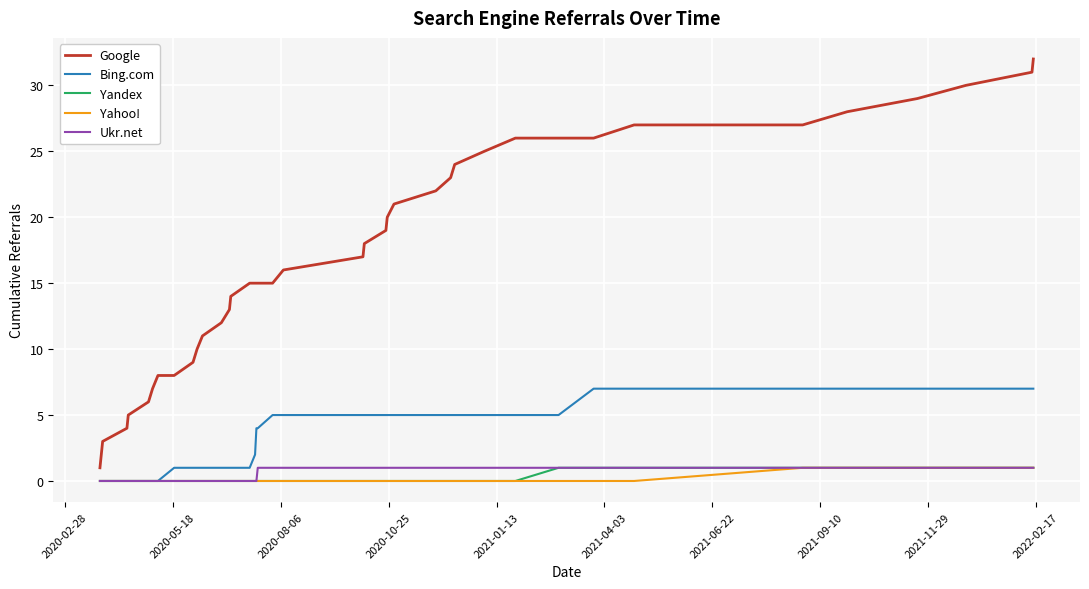

What is the greatest value displayed?

32